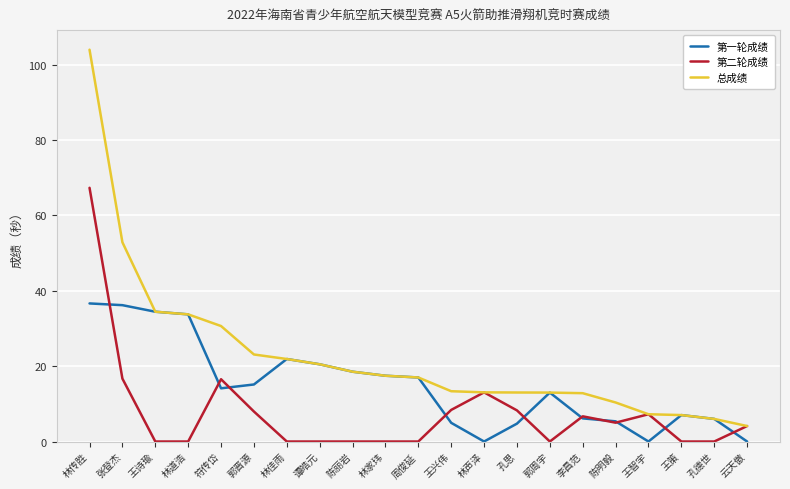

What position from the left is 符传岱?

5